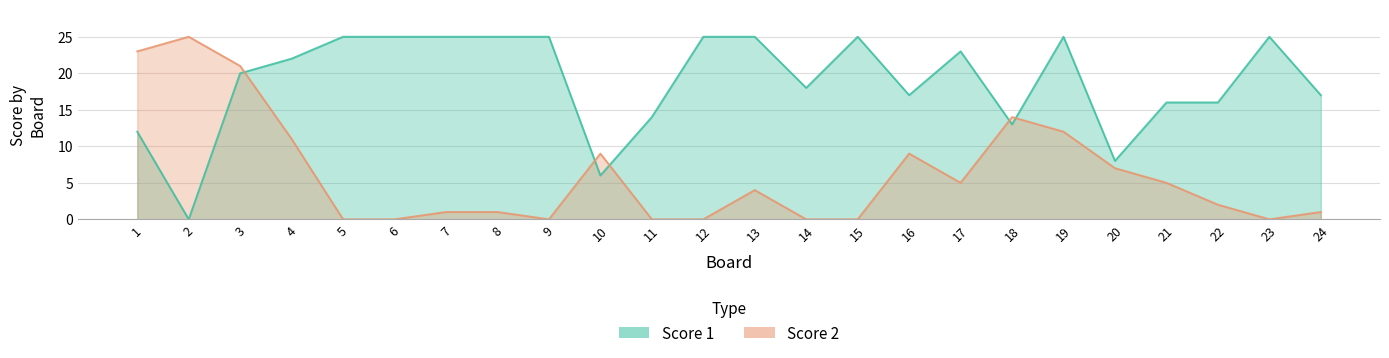

What is the value of the Score 2 point at the 1st from the left?

23